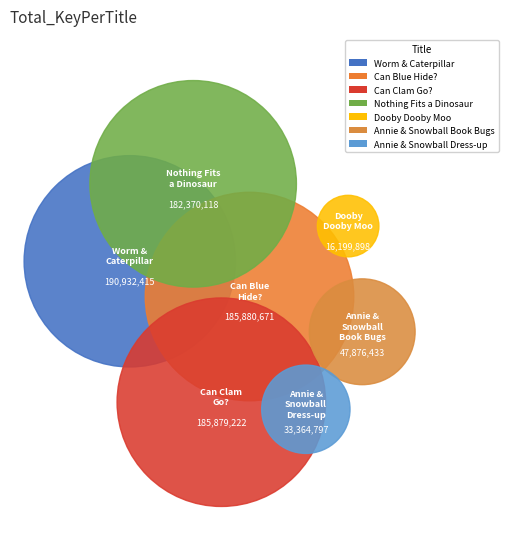

What is the smallest slice in the pie chart?

Dooby Dooby Moo